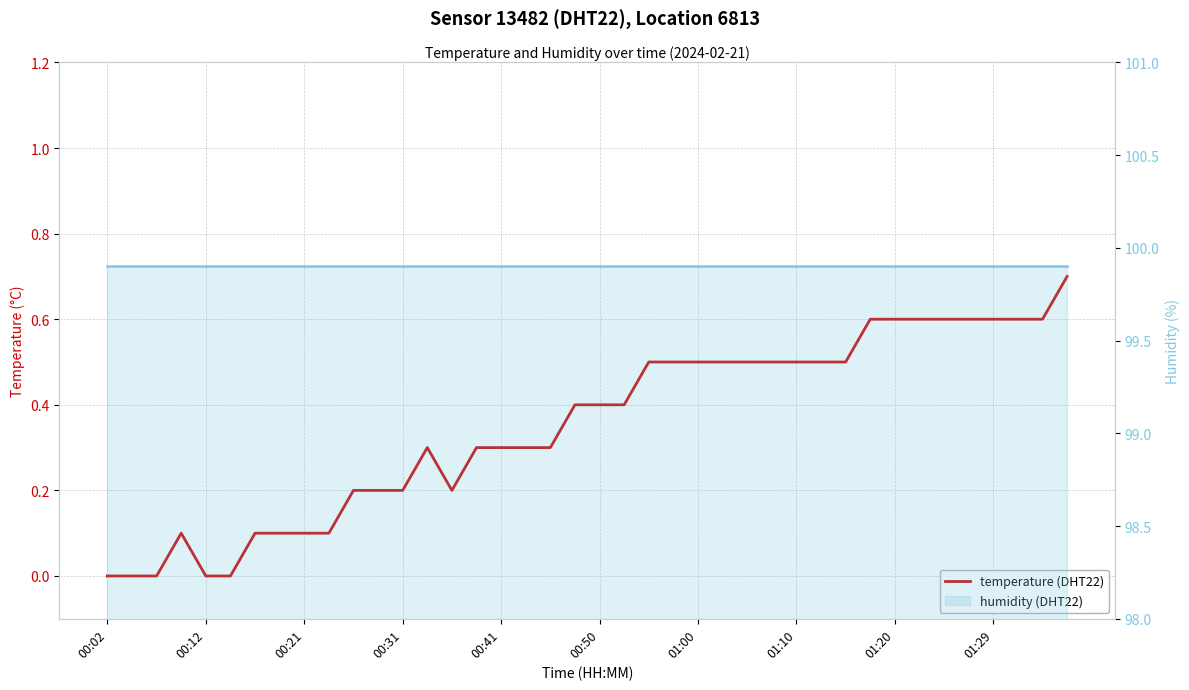

Read the humidity (DHT22) value at 15.

99.9